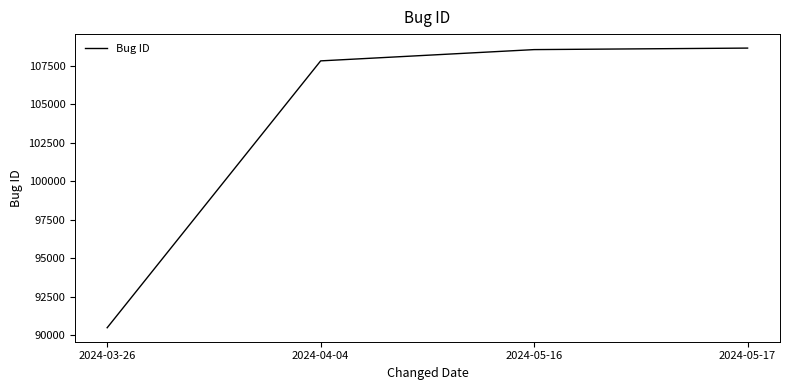

Reading left to right, what are all the values shown in this chart?

90486	107810	108542	108640